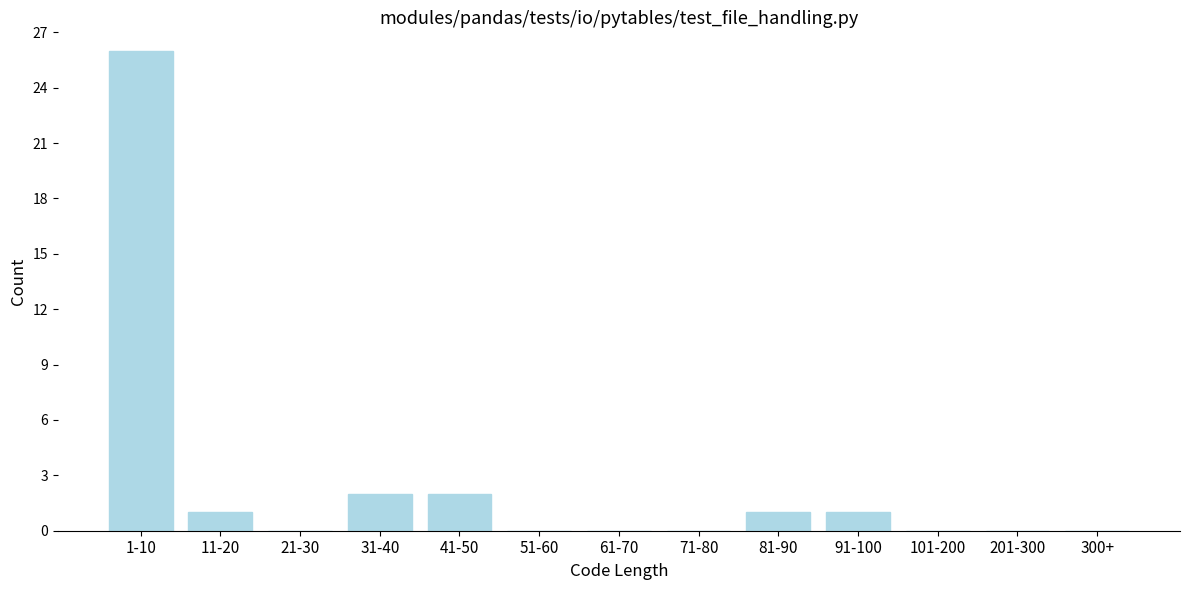

Reading right to left, what are all the values shown in this chart?

300+=0	201-300=0	101-200=0	91-100=1	81-90=1	71-80=0	61-70=0	51-60=0	41-50=2	31-40=2	21-30=0	11-20=1	1-10=26